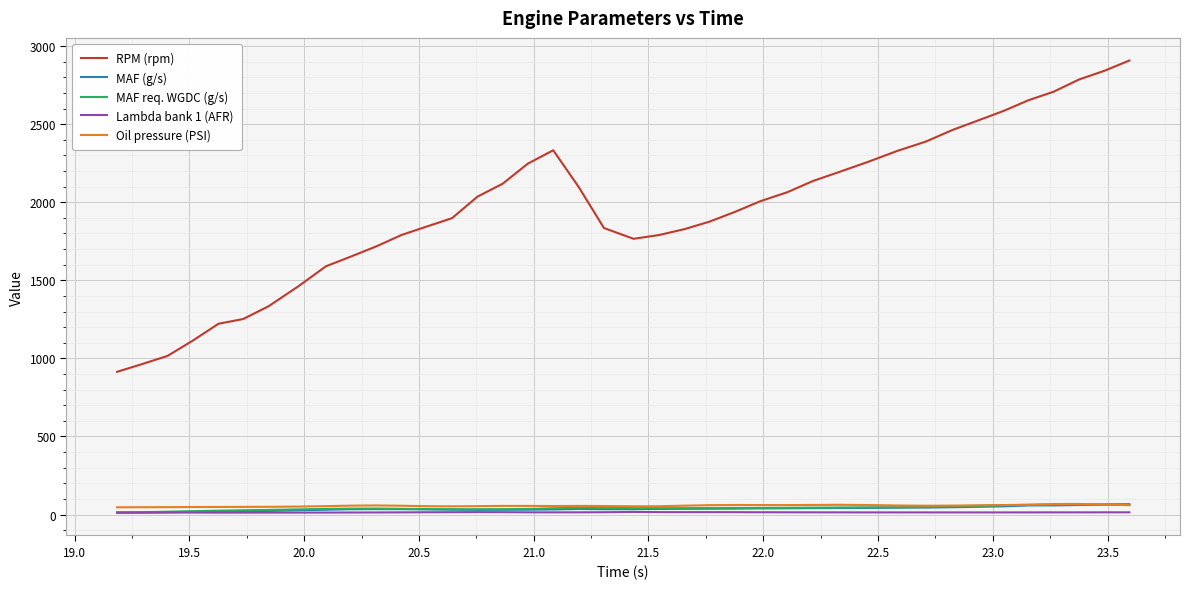

What are all the series names shown in the legend?

RPM (rpm), MAF (g/s), MAF req. WGDC (g/s), Lambda bank 1 (AFR), Oil pressure (PSI)